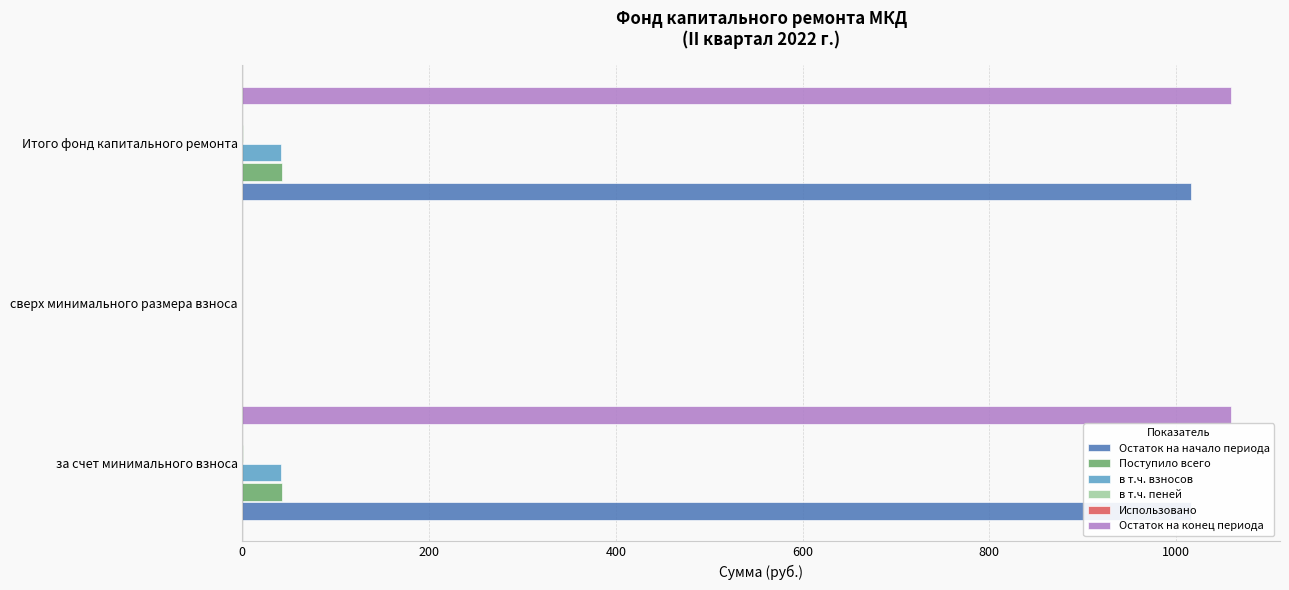

The в т.ч. взносов series shows 8.5 at за счет минимального взноса. True or false?

False